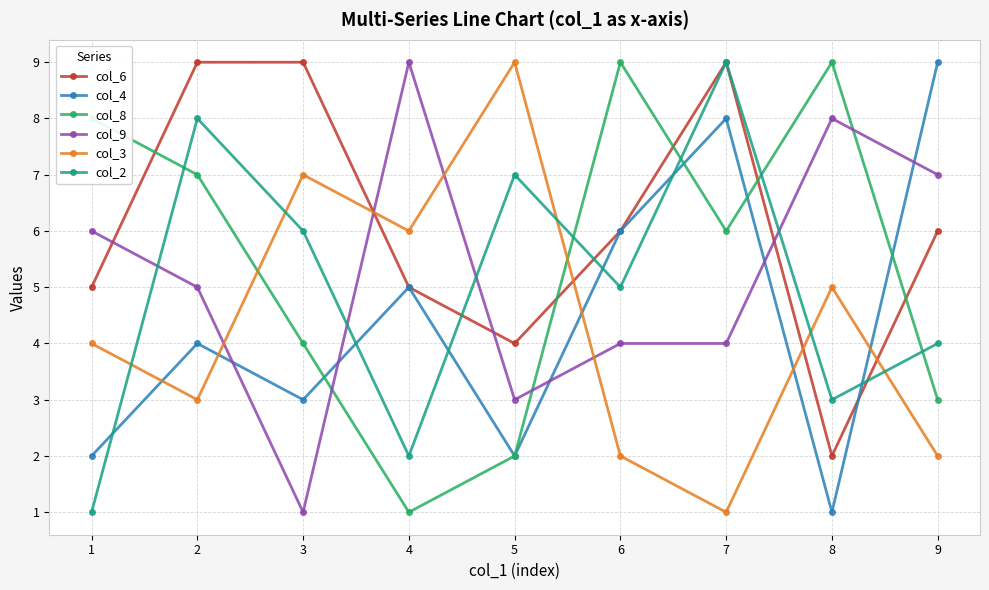

How many col_8 values are between 3 and 8?

5